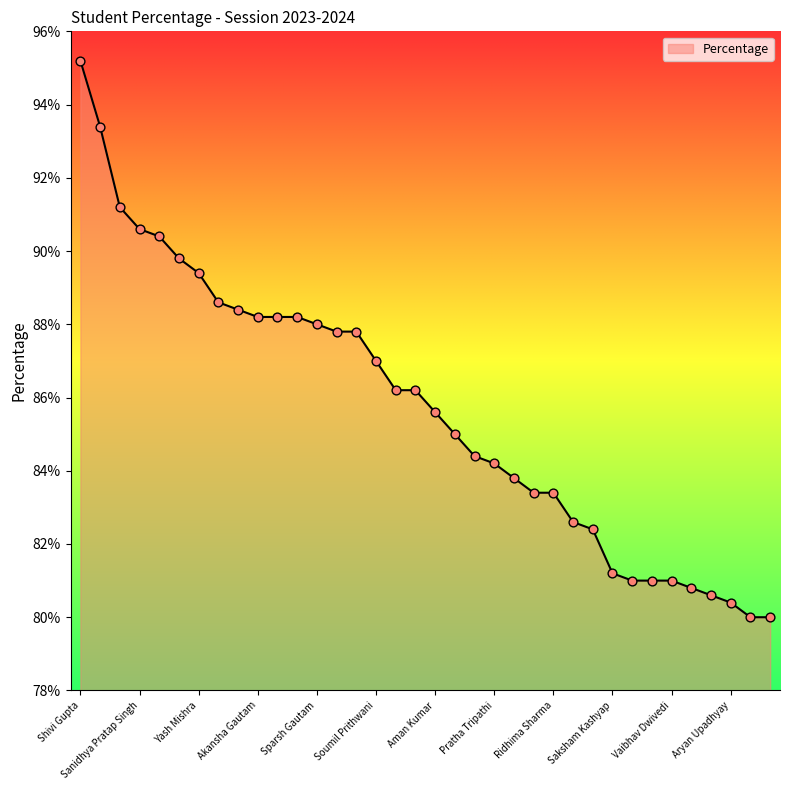

Is this an area chart (filled region under the line)?

Yes